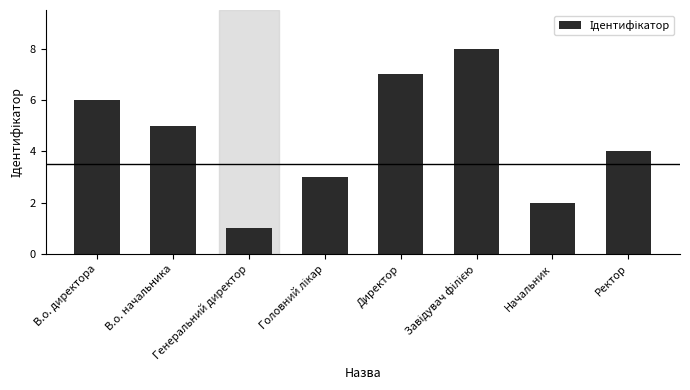

How many values are below 5?

4